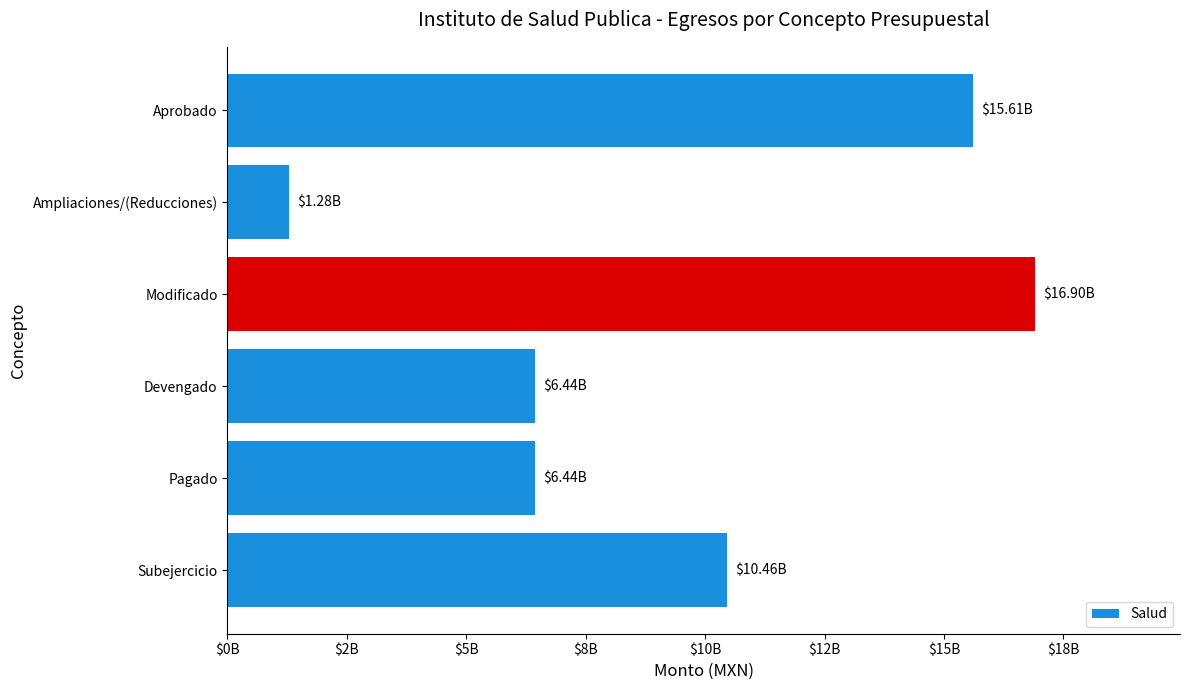

Are the bars horizontal?

Yes